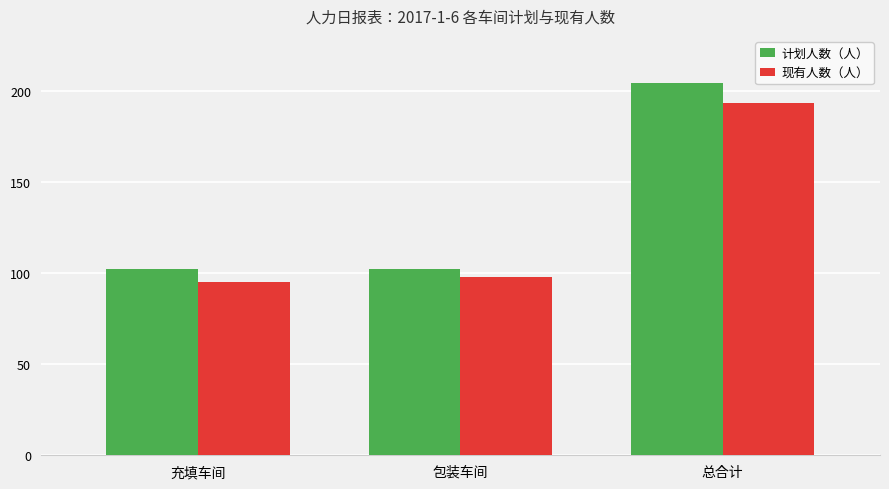

Which series has the largest total across all categories?

计划人数（人）